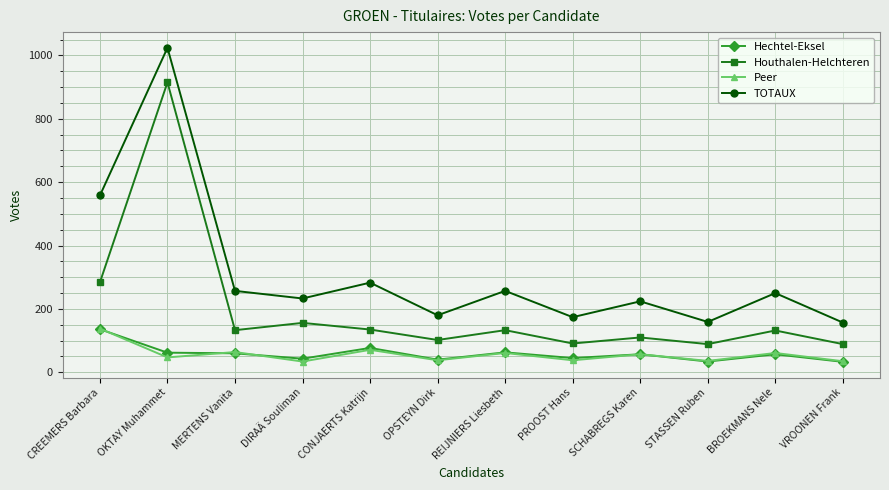

Which series has the largest total across all categories?

TOTAUX